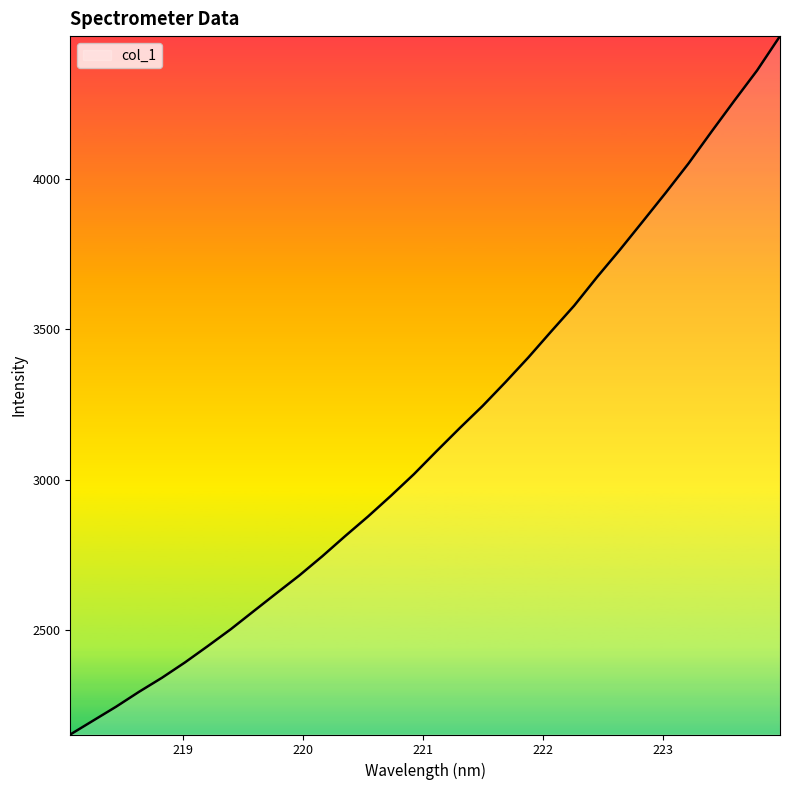

What is the greatest value displayed?

4473.3